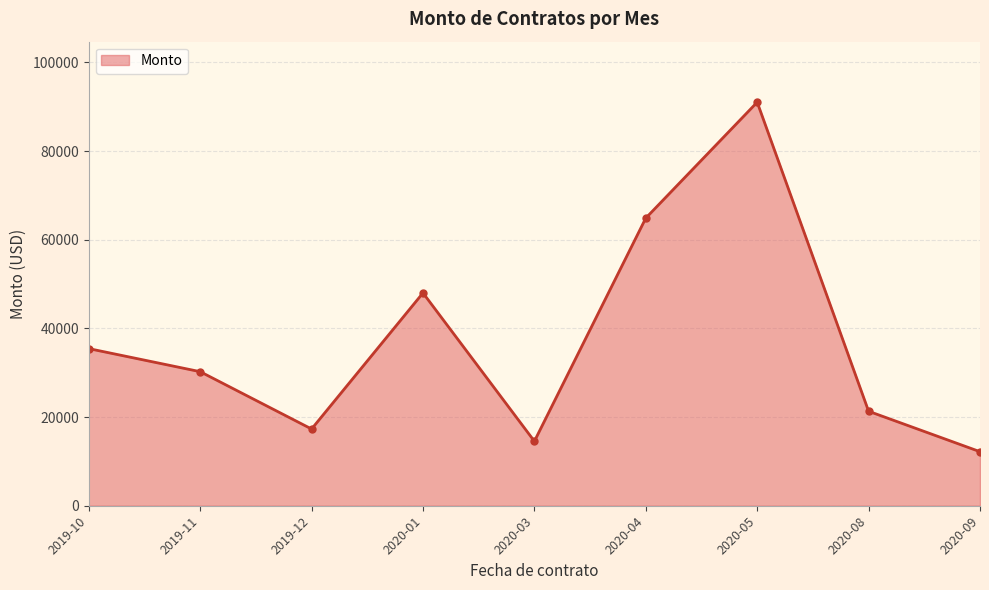

What is the label of the 4th point from the right?

2020-04